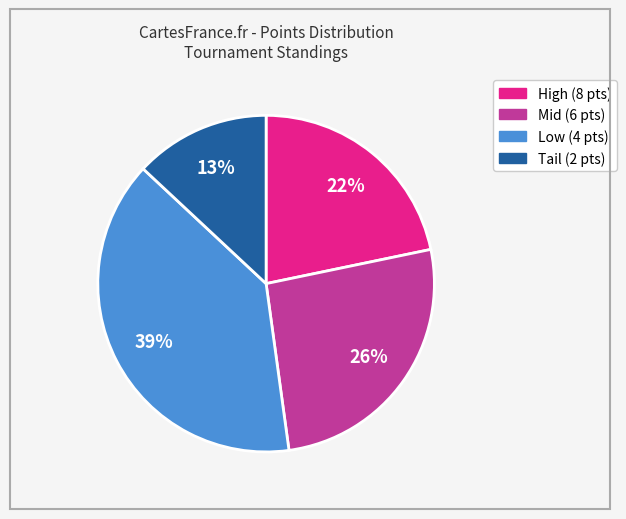

Does any single category account for the majority?

No